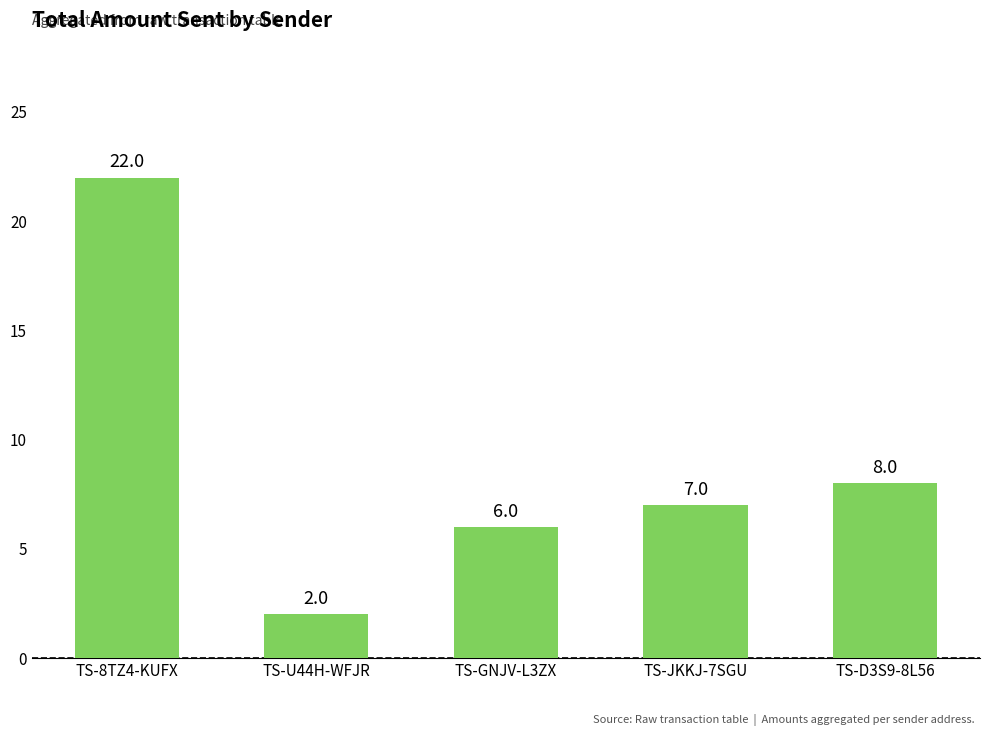

What is the difference between the values at TS-D3S9-8L56 and TS-U44H-WFJR?

6